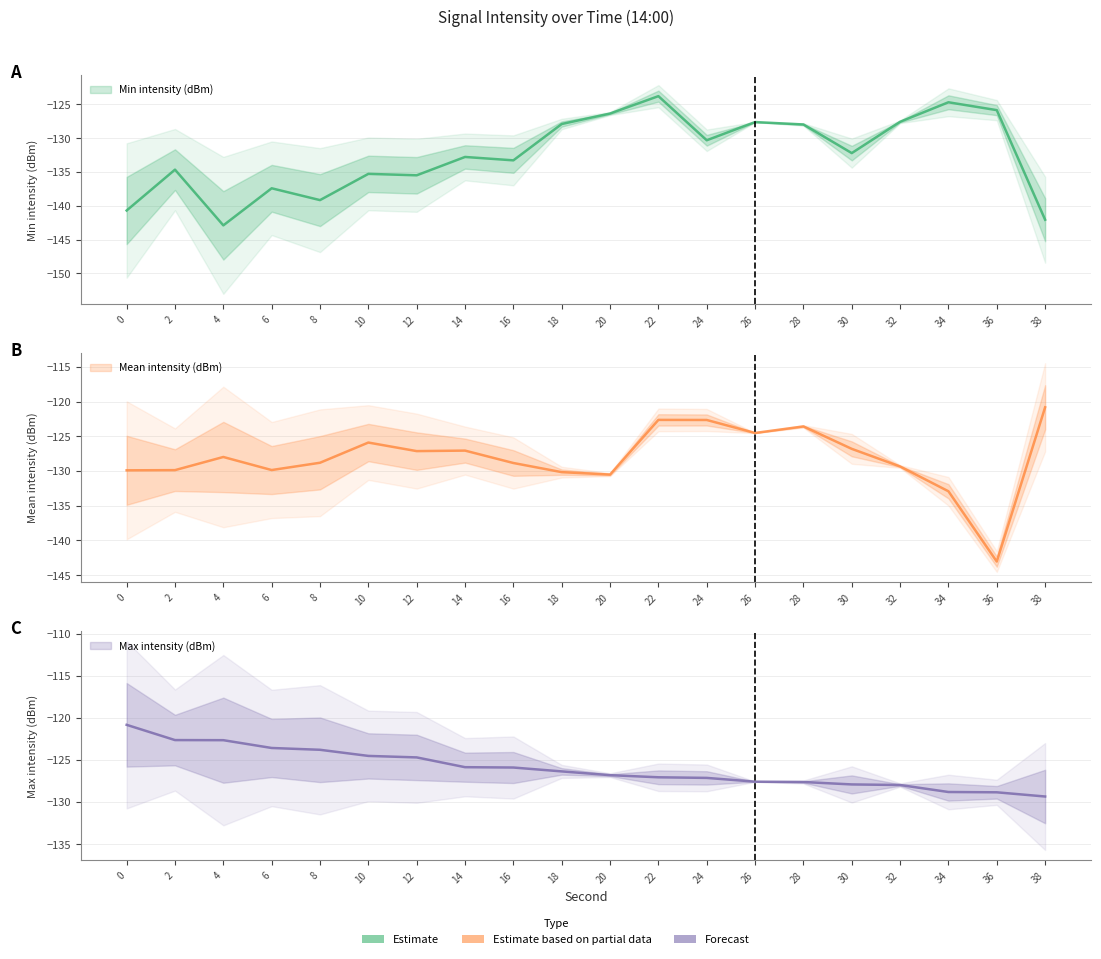

True or false: Max intensity (dBm) and Min intensity (dBm) intersect in this chart.

True